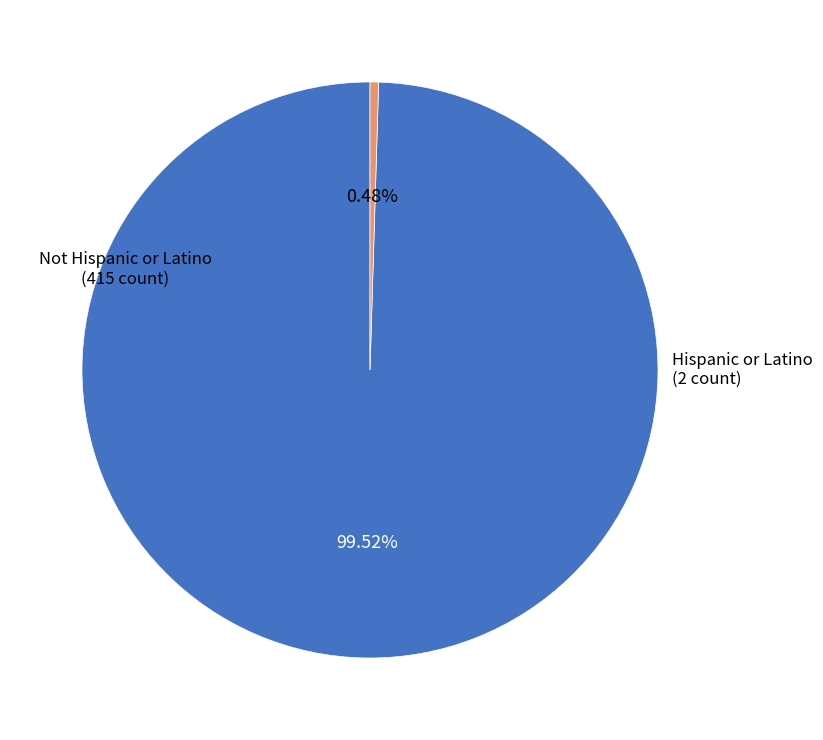

Approximately how many times larger is the value at Not Hispanic or Latino compared to Hispanic or Latino?

207.5